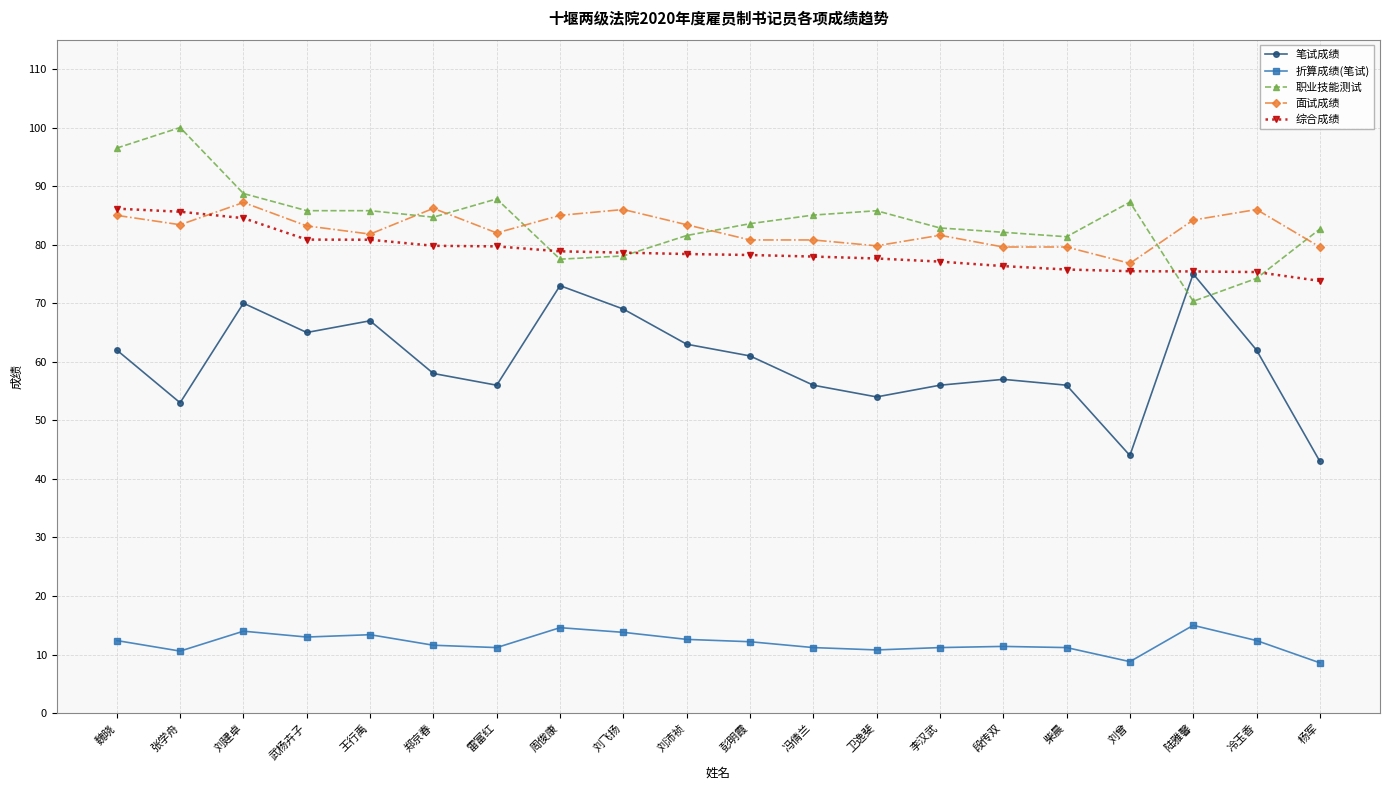

The value of 职业技能测试 at 张学舟 is 159.3. True or false?

False